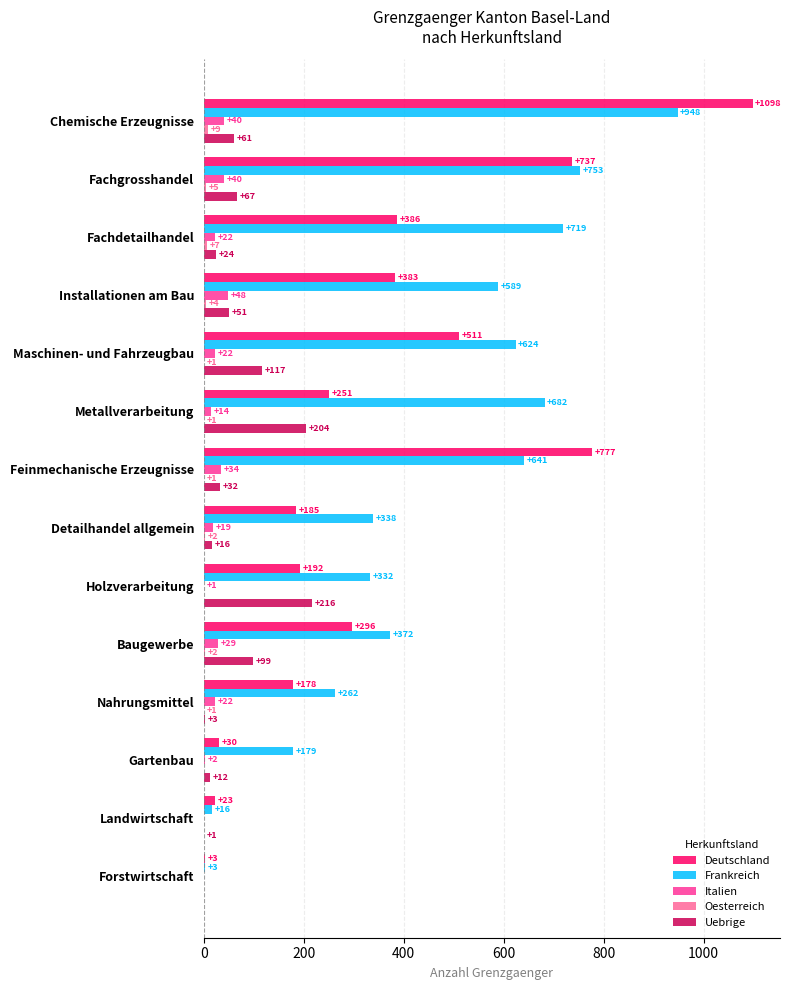

What is the greatest value displayed?

1098